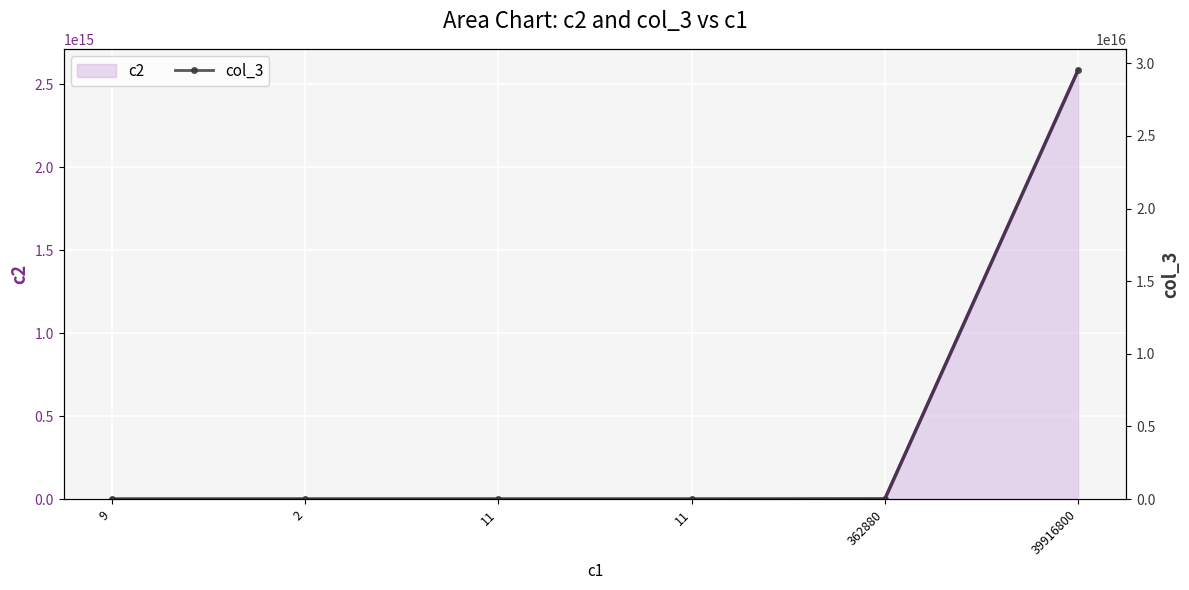

What is the label of the 5th point from the right?

2